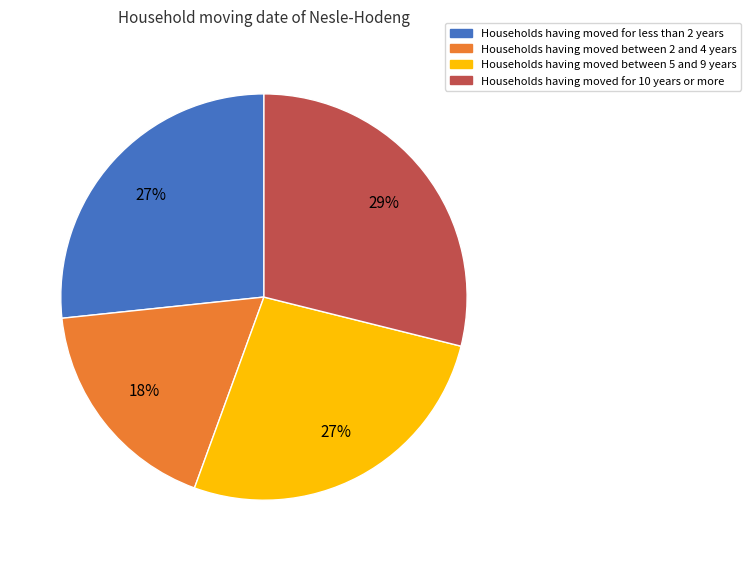

Count the number of slices in the pie.

4